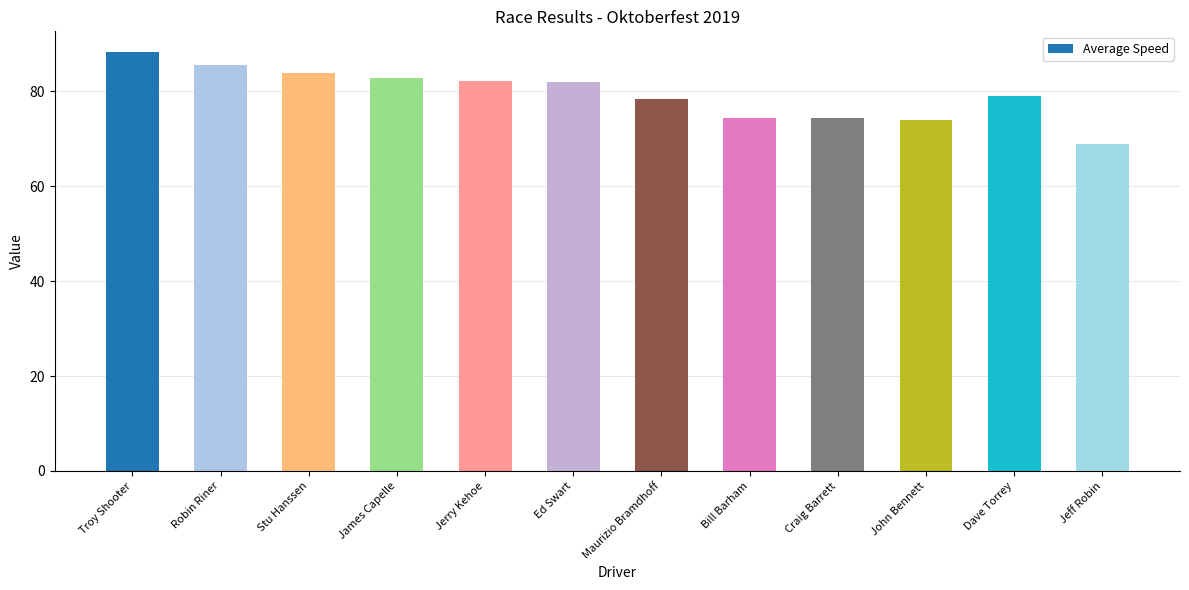

How many bars are there in total?

12